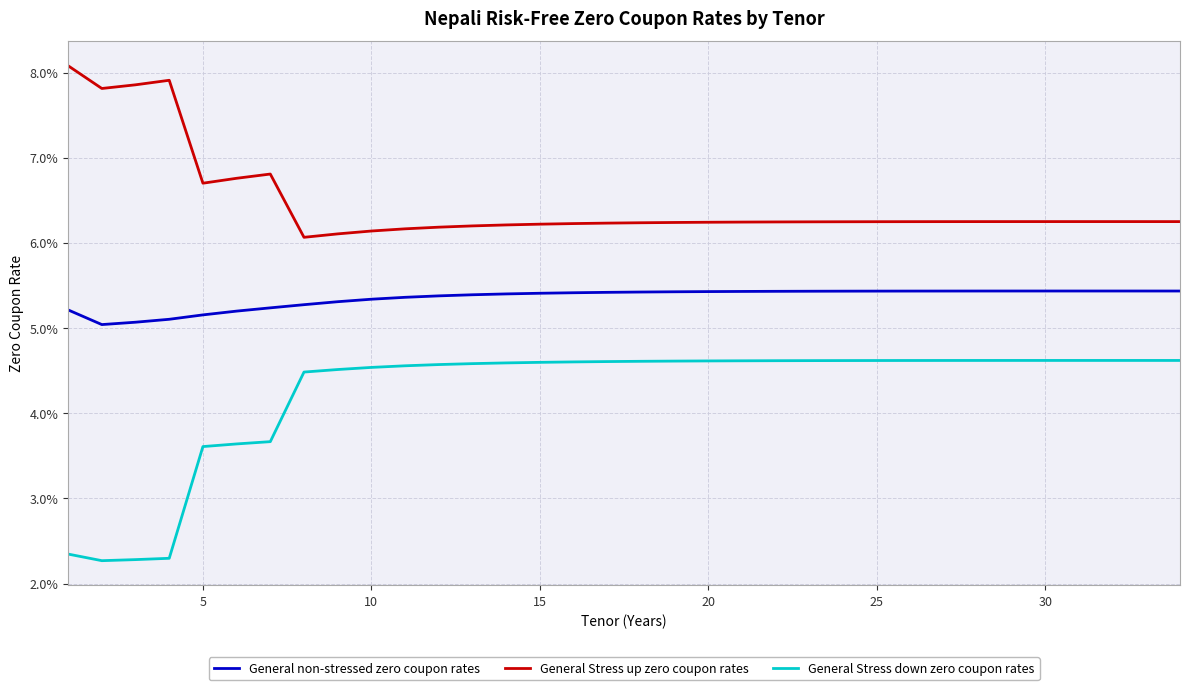

List the series in order of their overall mean, highest first.

General Stress up zero coupon rates, General non-stressed zero coupon rates, General Stress down zero coupon rates